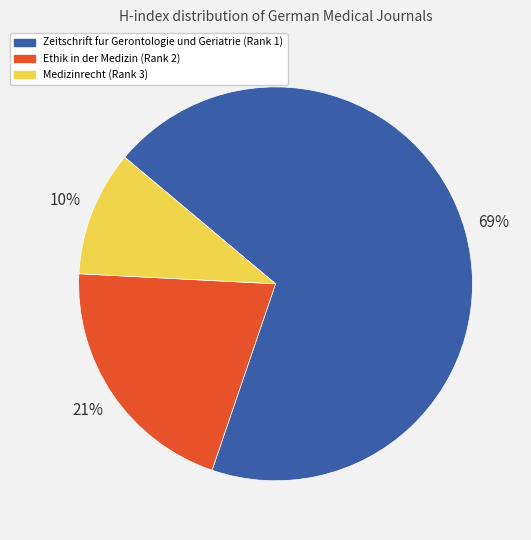

Do Zeitschrift fur Gerontologie und Geriatrie (Rank 1) and Medizinrecht (Rank 3) together represent more than half of the pie?

Yes